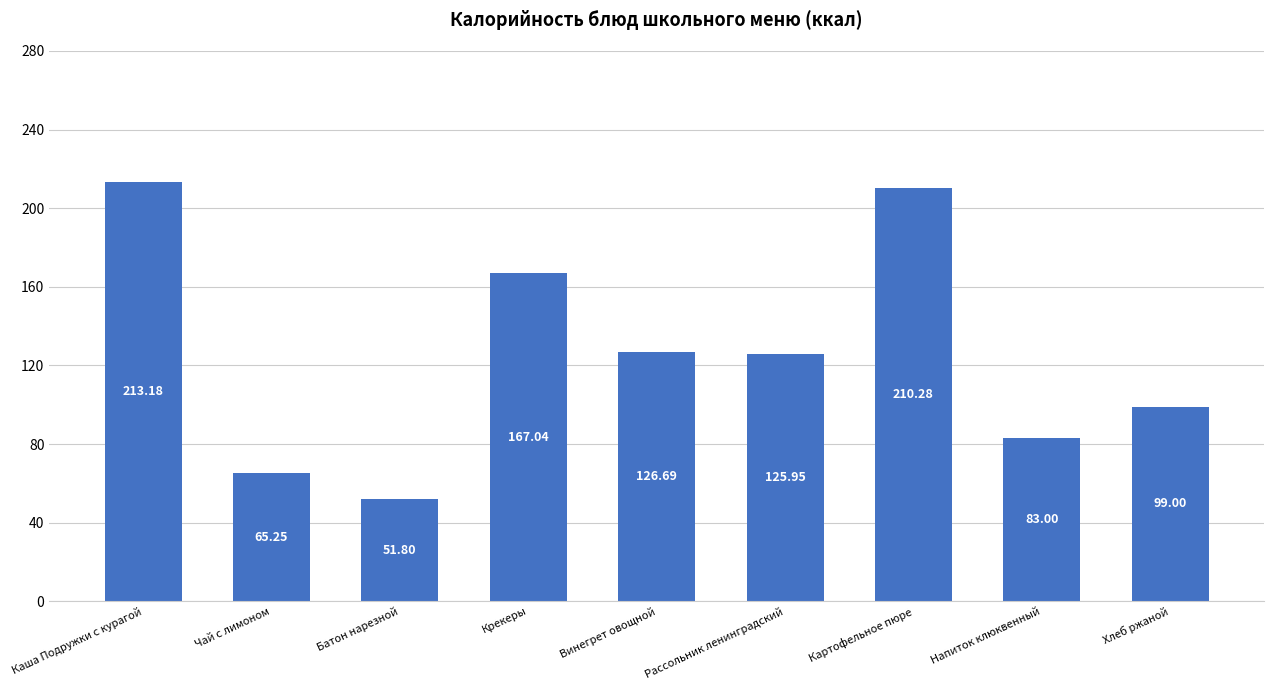

True or false: the data shows 99.0 at Хлеб ржаной.

True